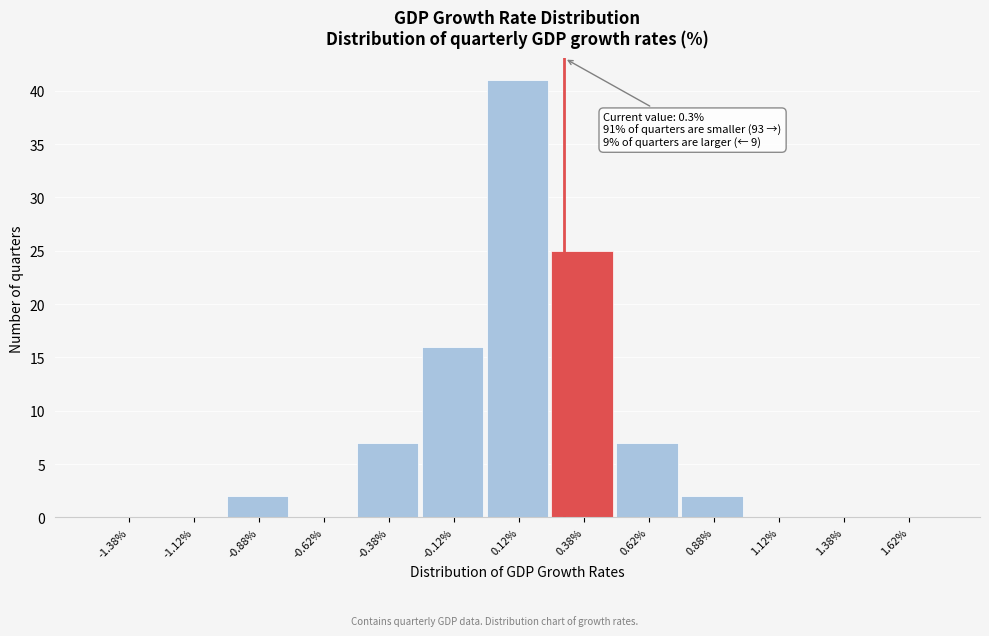

Which range on the x-axis has the tallest bar?

0.00 to 0.25